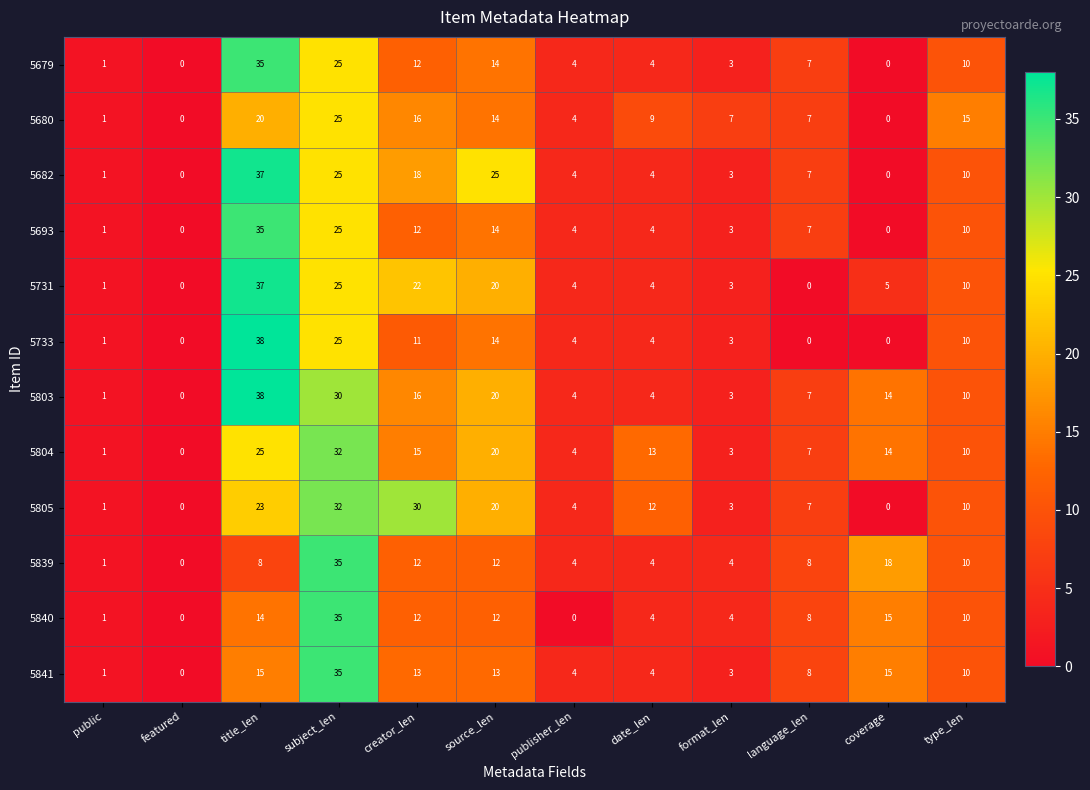

What is the difference between the maximum and minimum values in the 5804 series?

32